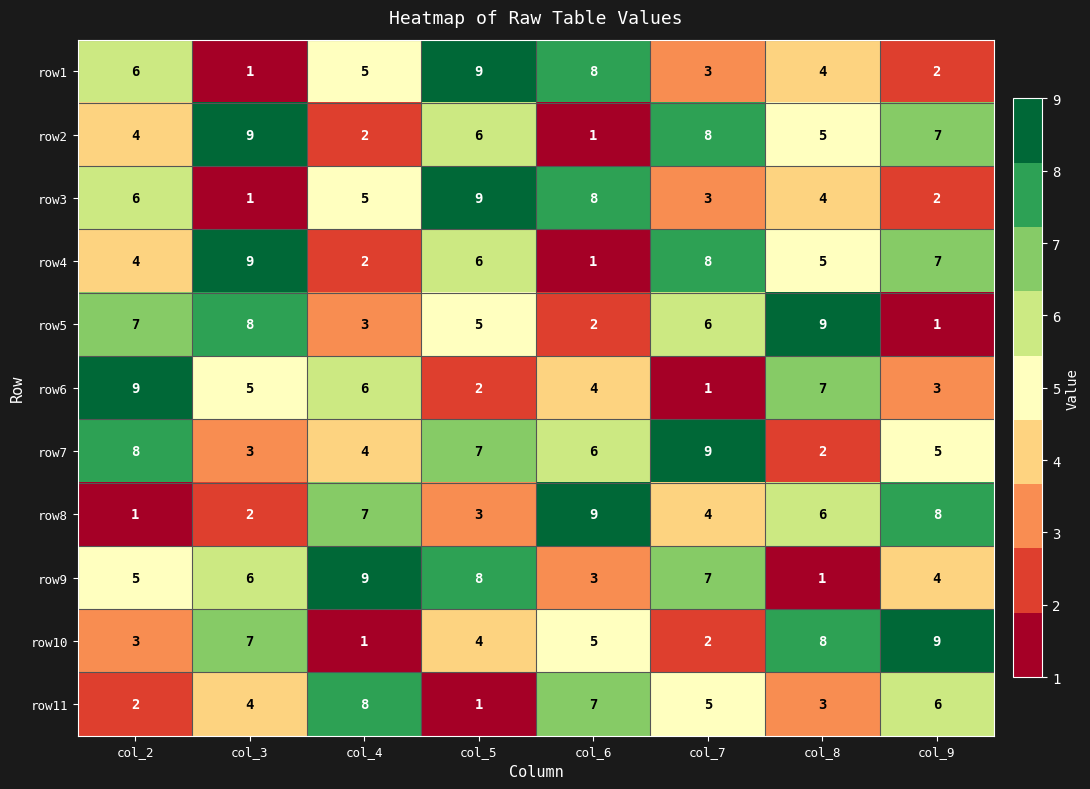

Count the number of data series in this chart.

11